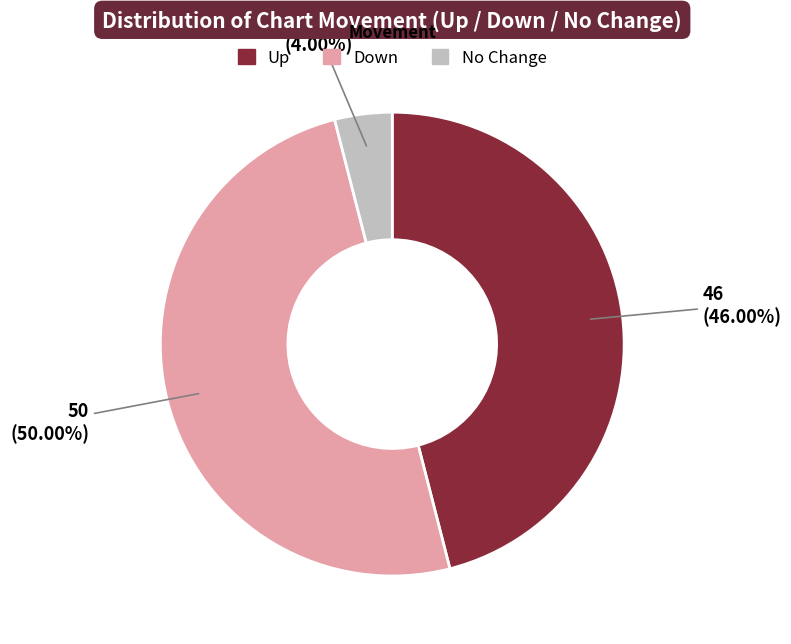

Count the number of slices in the pie.

3